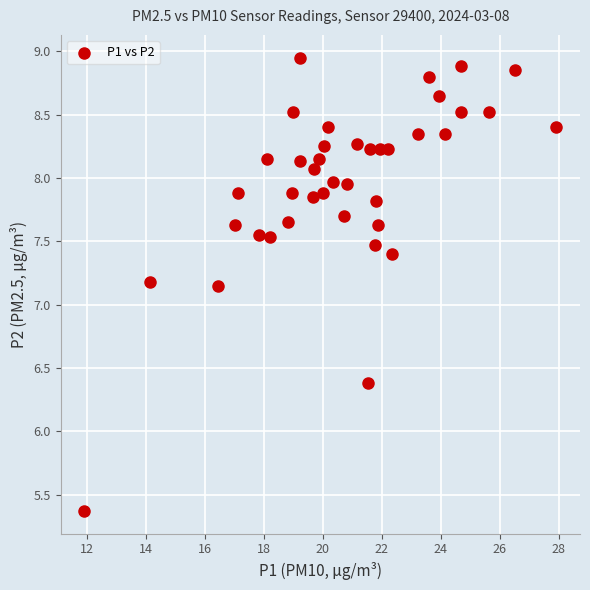

What is the range of X values (max minus min)?

16.0